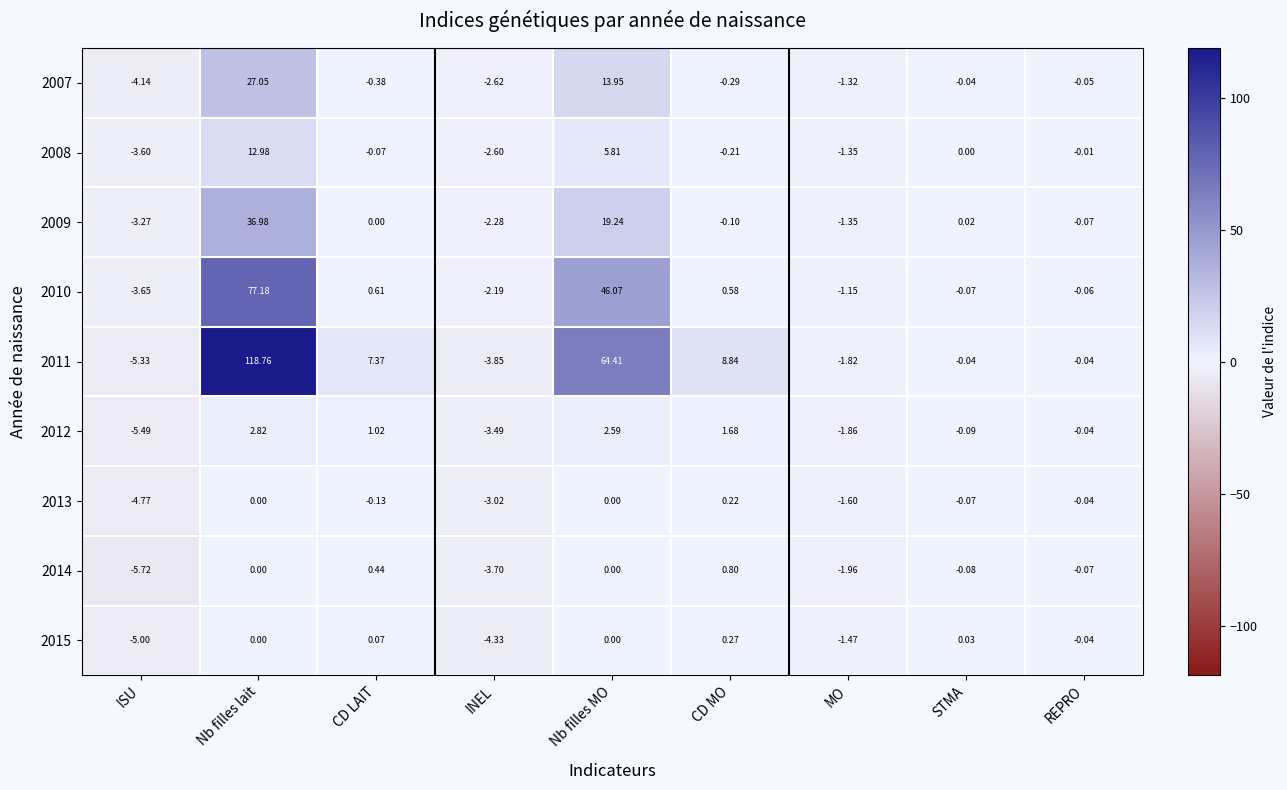

Is the value of 2015 at Nb filles lait greater than the value of 2007 at ISU?

Yes